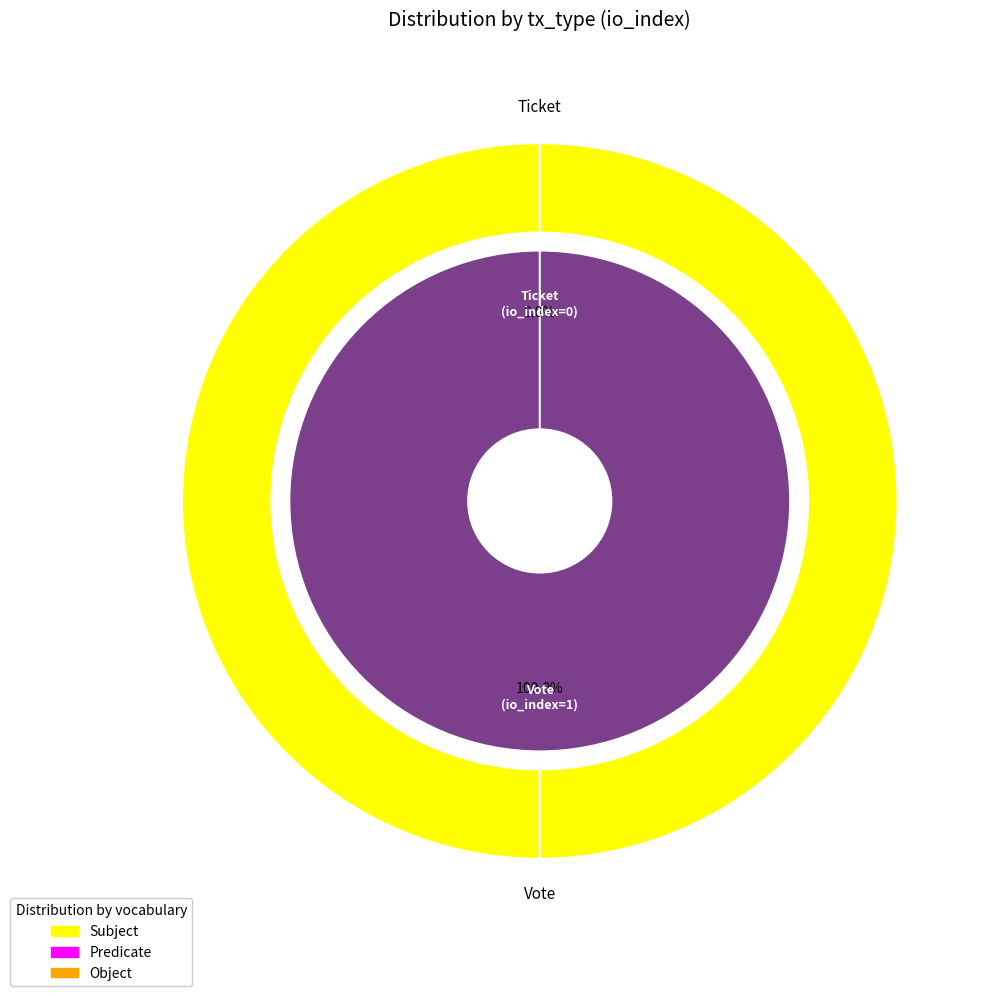

To the nearest percent, what is the average slice percentage?

50%